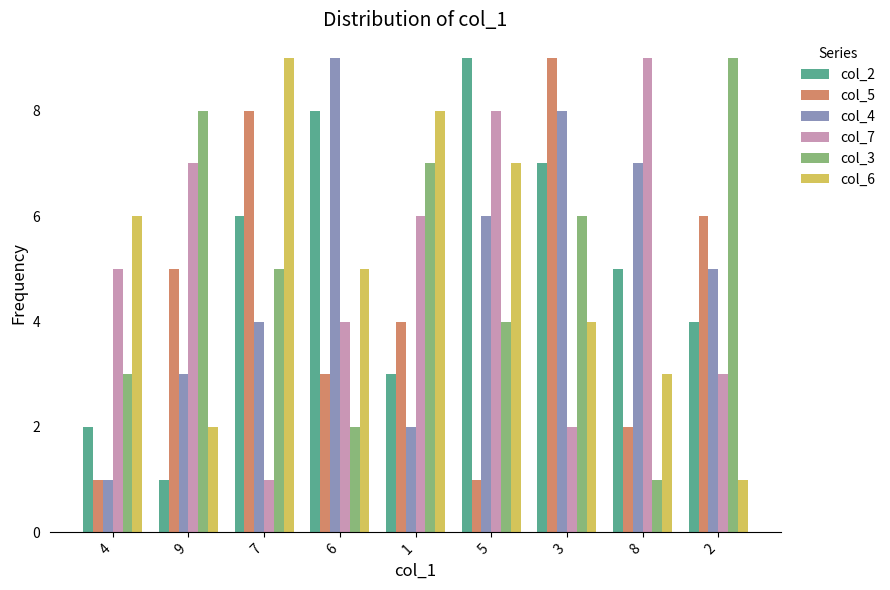

What is the label of the 4th bar from the right?

5